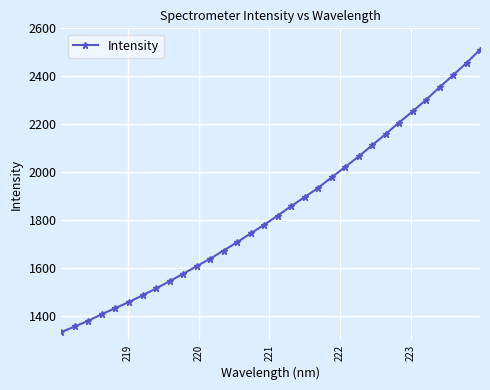

What is the greatest value displayed?

2511.3